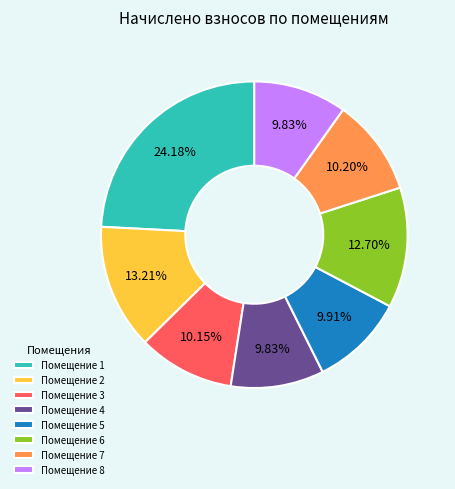

Count the number of slices in the pie.

8